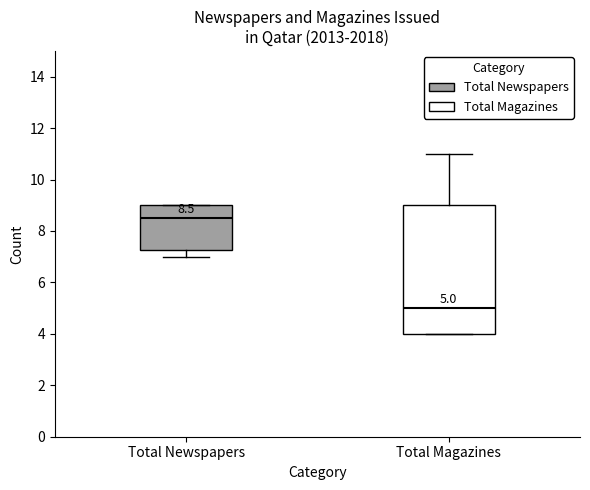

Comparing the boxes themselves (not the whiskers), which one is the tallest?

Total Magazines